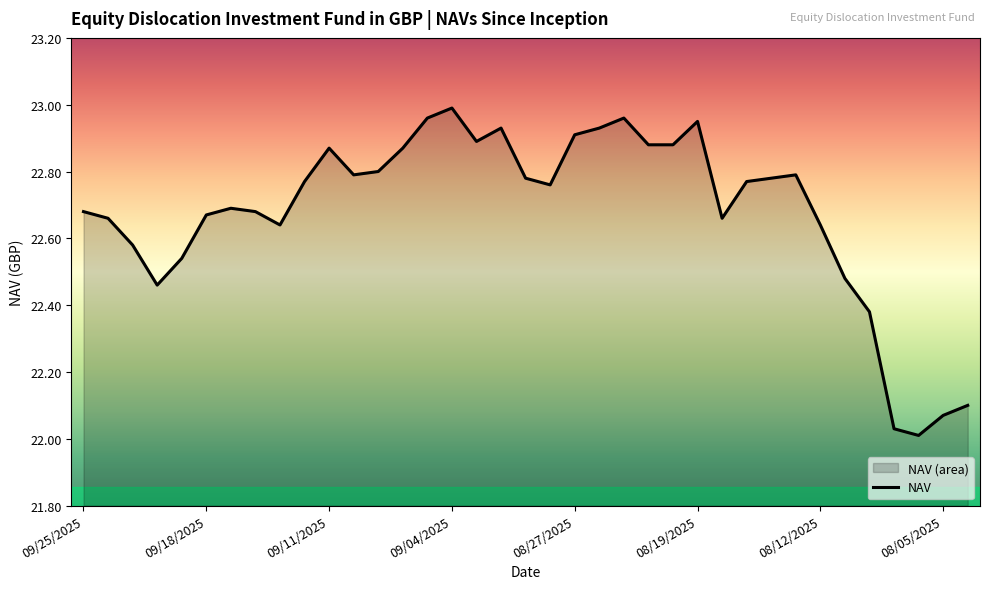

What is the maximum value shown in the chart?

23.0